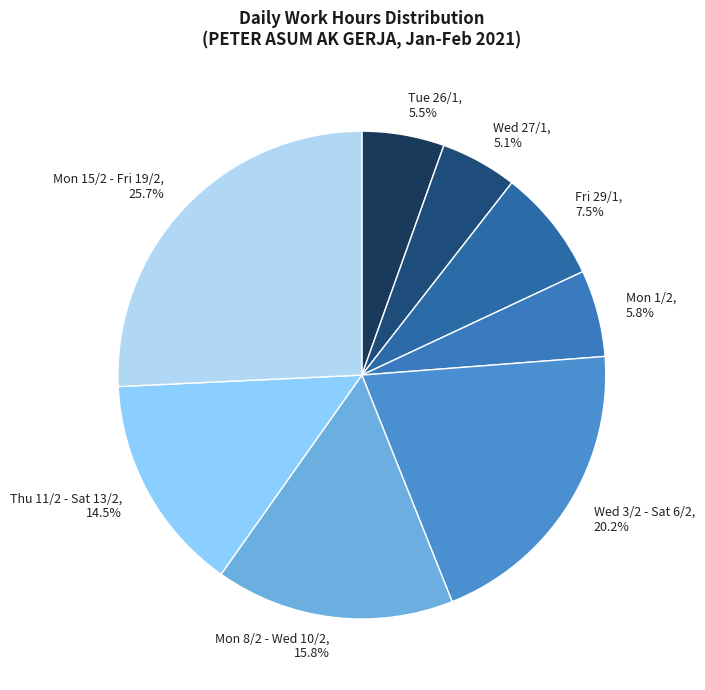

Is there any slice that represents more than half of the pie?

No